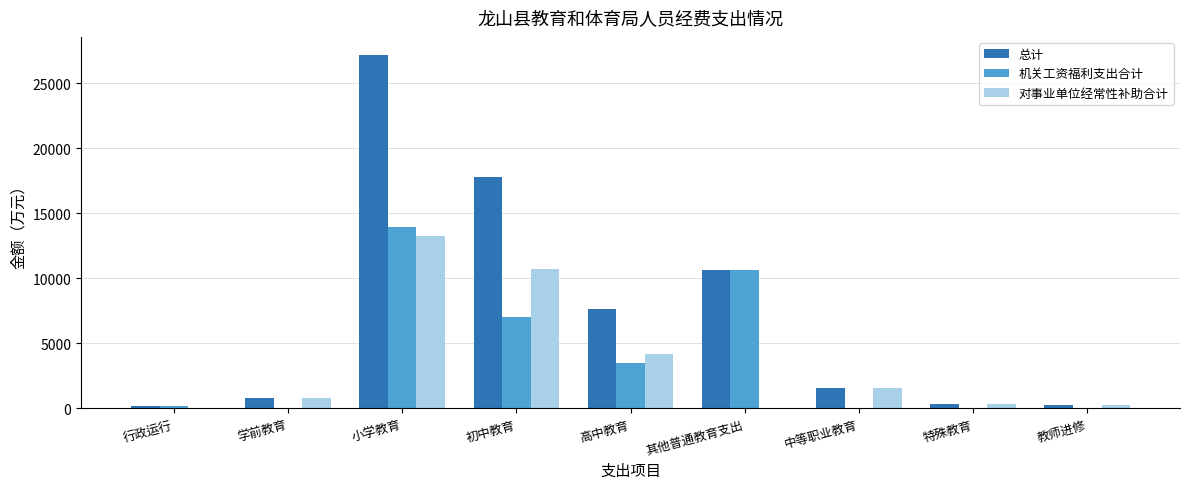

What is the sum of all 总计 values?

66438.1